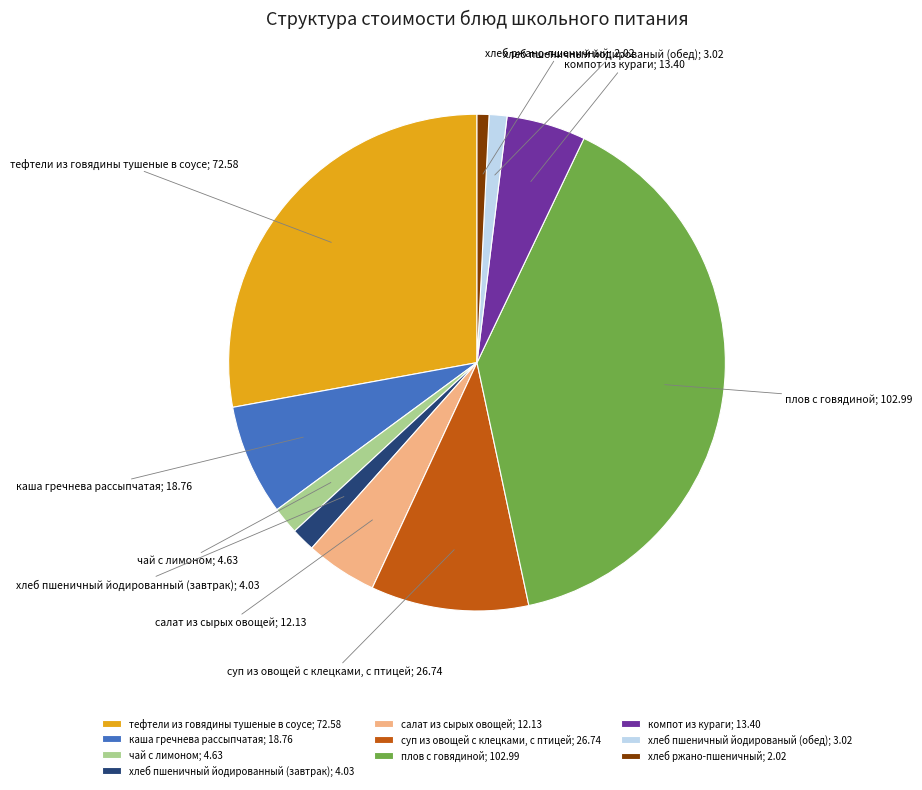

Is тефтели из говядины тушеные в соусе; 72.58 the majority of the pie?

No